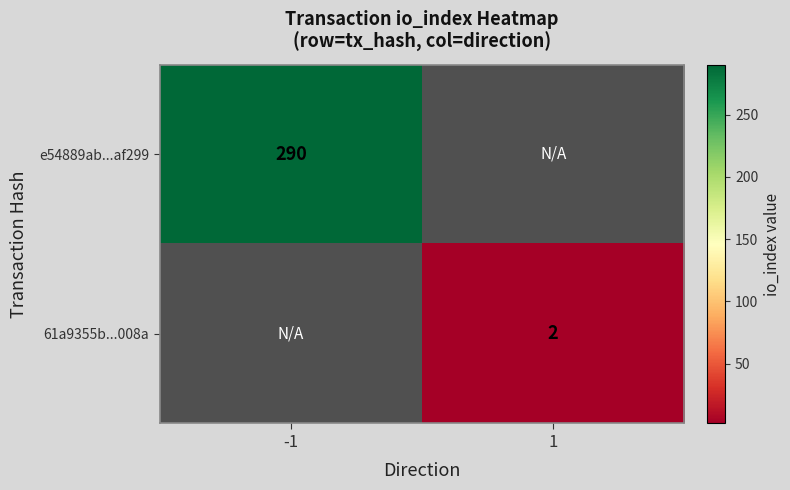

The 61a9355b...008a series shows 2 at 1. True or false?

True